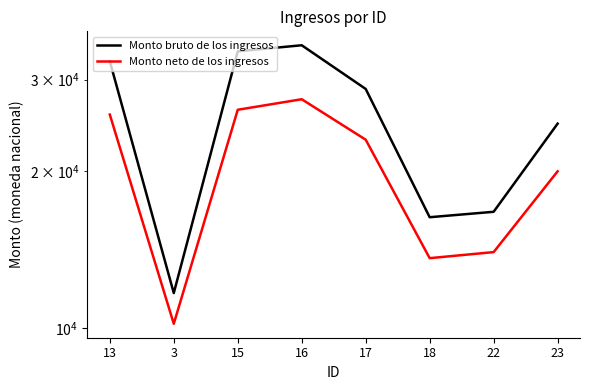

At which label does Monto bruto de los ingresos first exceed 28779?

13